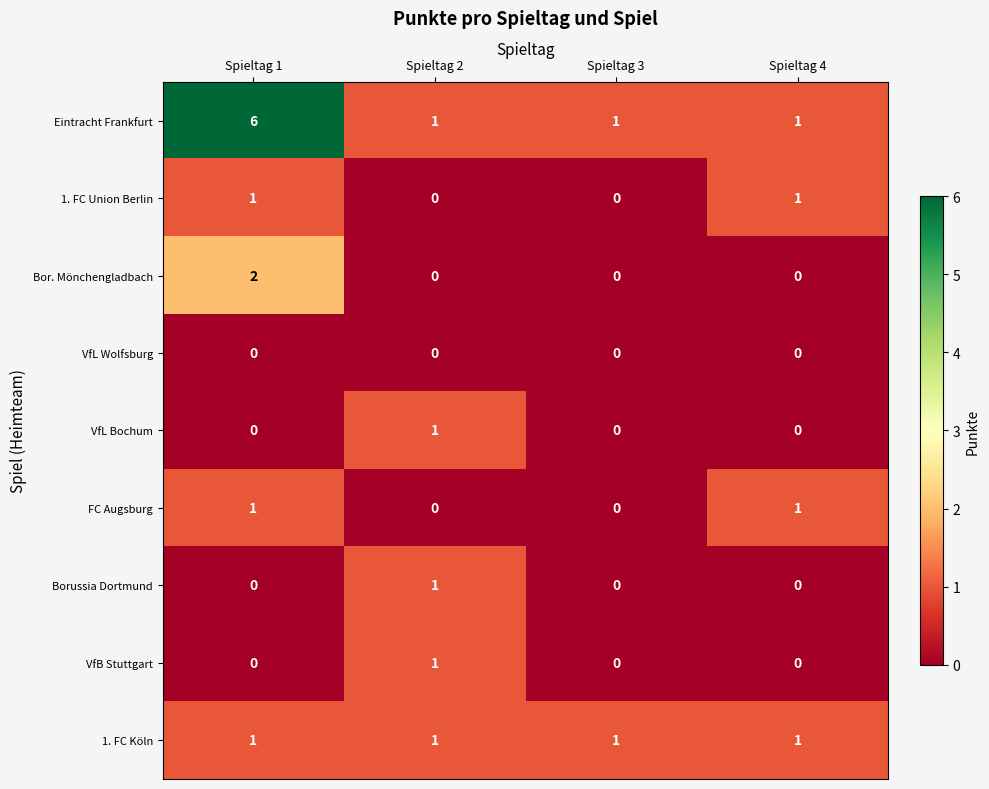

At which label does VfL Bochum reach its peak?

Spieltag 2